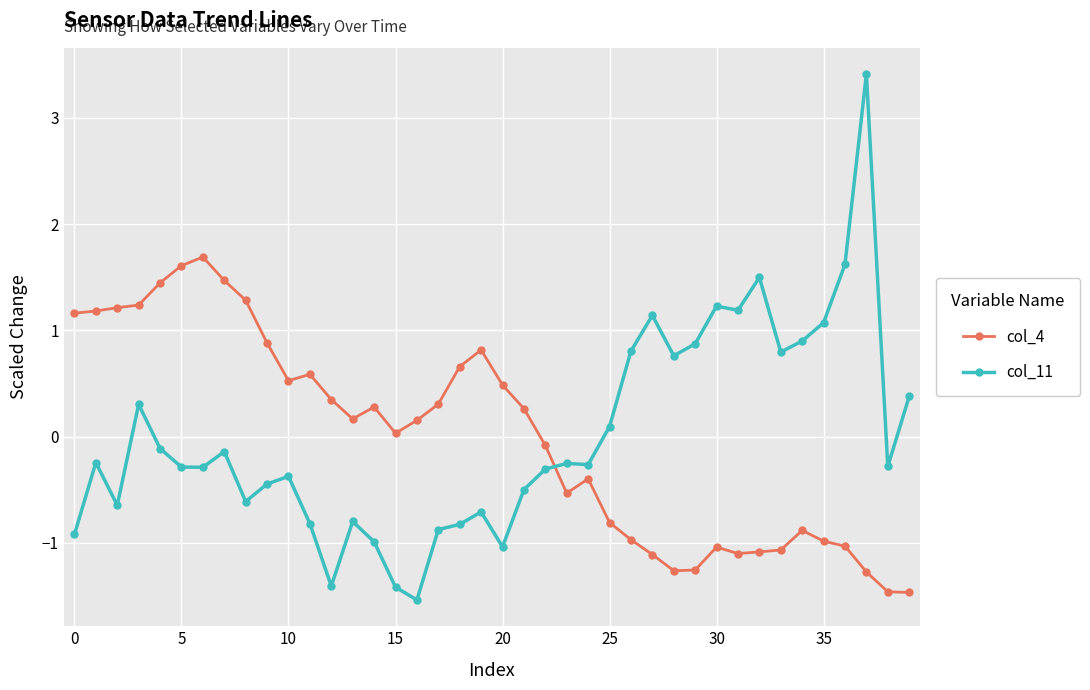

What is the greatest value displayed?

3.4